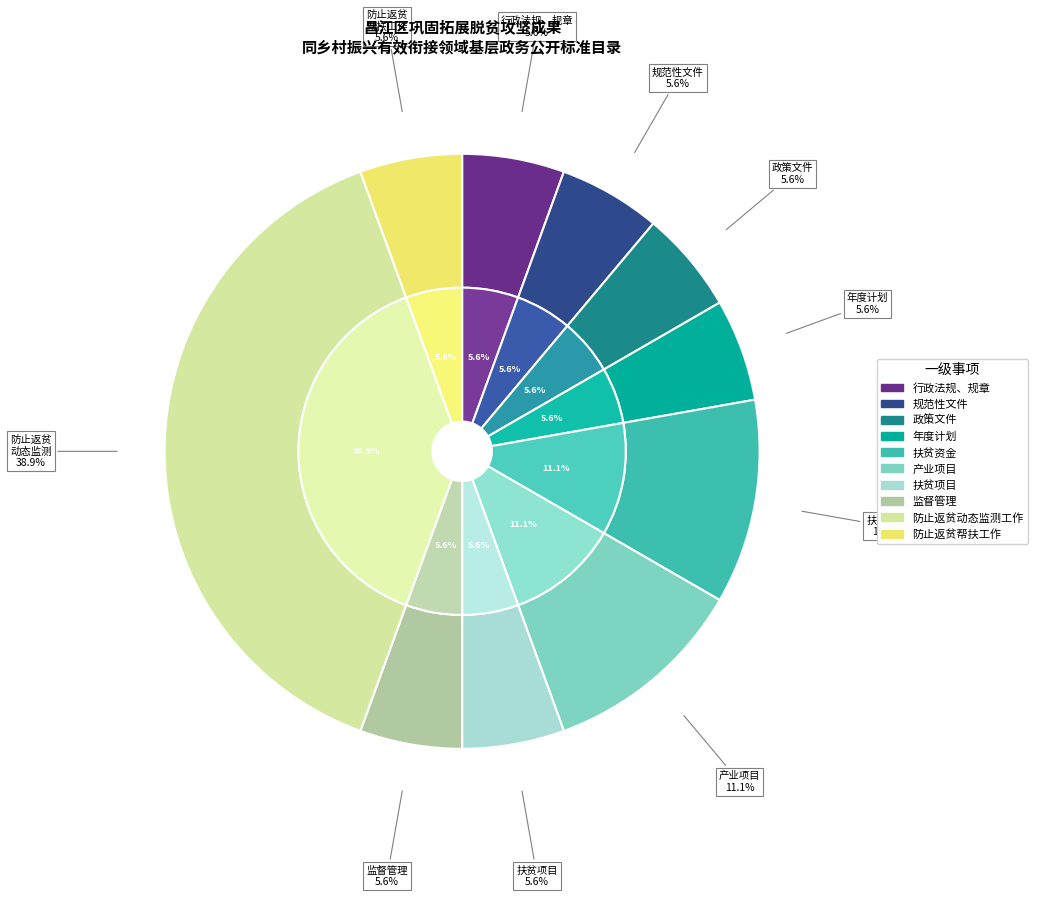

To the nearest percent, what is the difference between the largest and smallest slice percentages?

33%